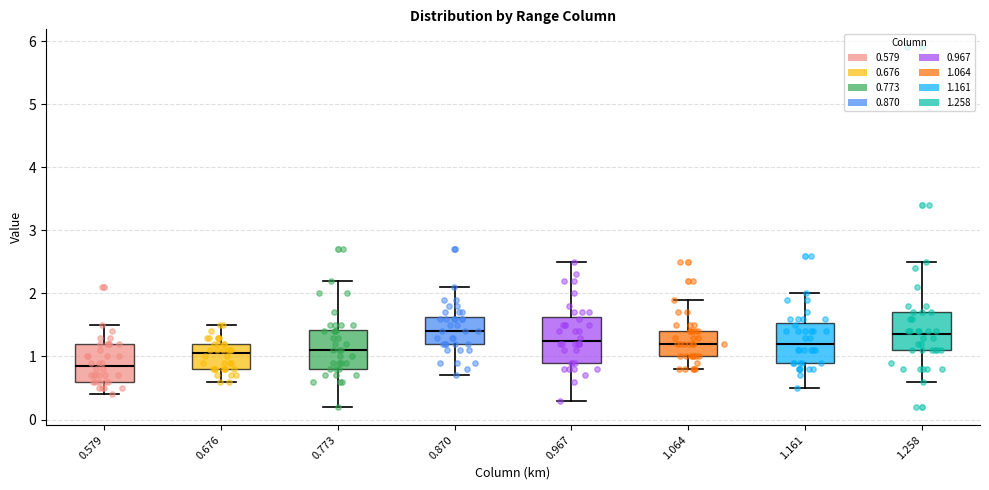

Reading left to right, read every box against the y-axis: the position of its median line, the range the box covers, and the ends of its whiskers. The values are not printed on the chart, so give them approximately, as read against the axis.

0.579: median 0.9, box 0.6 to 1.2, whiskers 0.4 to 1.5
0.676: median 1.1, box 0.8 to 1.2, whiskers 0.6 to 1.5
0.773: median 1.1, box 0.8 to 1.4, whiskers 0.2 to 2.2
0.870: median 1.4, box 1.2 to 1.6, whiskers 0.7 to 2.1
0.967: median 1.3, box 0.9 to 1.6, whiskers 0.3 to 2.5
1.064: median 1.2, box 1.0 to 1.4, whiskers 0.8 to 1.9
1.161: median 1.2, box 0.9 to 1.5, whiskers 0.5 to 2.0
1.258: median 1.4, box 1.1 to 1.7, whiskers 0.6 to 2.5